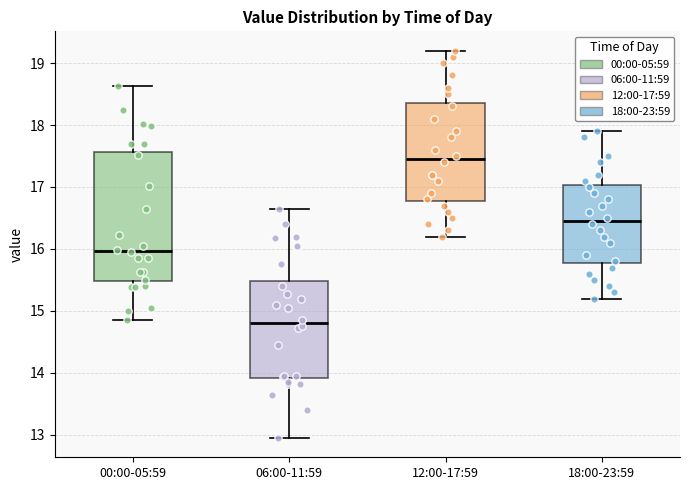

Reading left to right, transcribe this box plot: for each box, give where its median line is, the range the box spans, and where its two whiskers end, as read against the y-axis. The values are not printed on the chart, so give them approximately, as read against the axis.

00:00-05:59: median 16.0, box 15.5 to 17.6, whiskers 14.9 to 18.6
06:00-11:59: median 14.8, box 13.9 to 15.5, whiskers 13.0 to 16.7
12:00-17:59: median 17.5, box 16.8 to 18.4, whiskers 16.2 to 19.2
18:00-23:59: median 16.5, box 15.8 to 17.0, whiskers 15.2 to 17.9